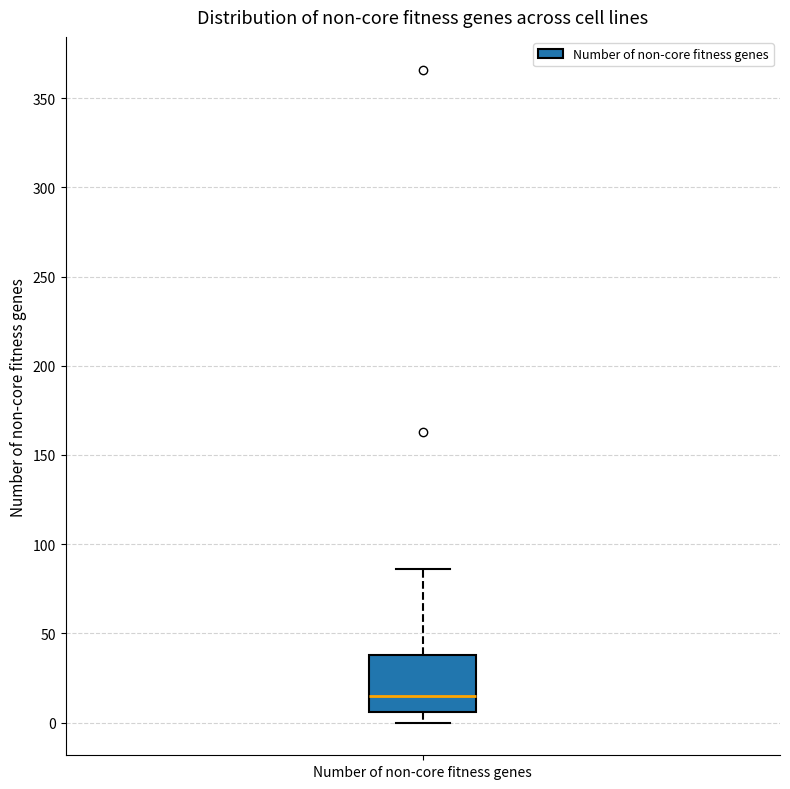

Read this box plot against the y-axis: the position of the median line, the range covered by the box, and the ends of both whiskers. The values are not printed on the chart, so give them approximately, as read against the axis.

median 15, box 5 to 40, whiskers 0 to 85